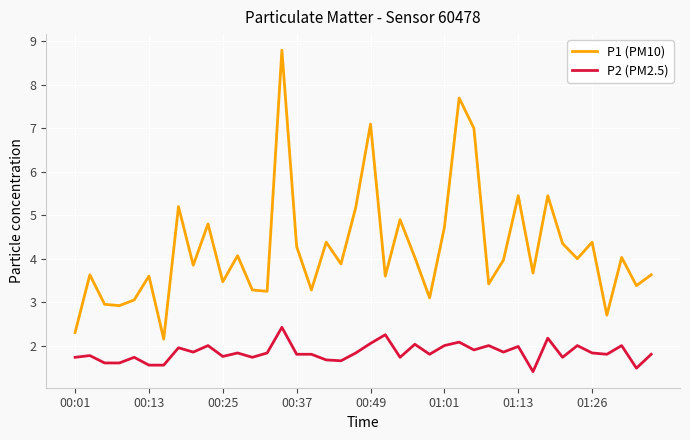

What are all the series names shown in the legend?

P1 (PM10), P2 (PM2.5)